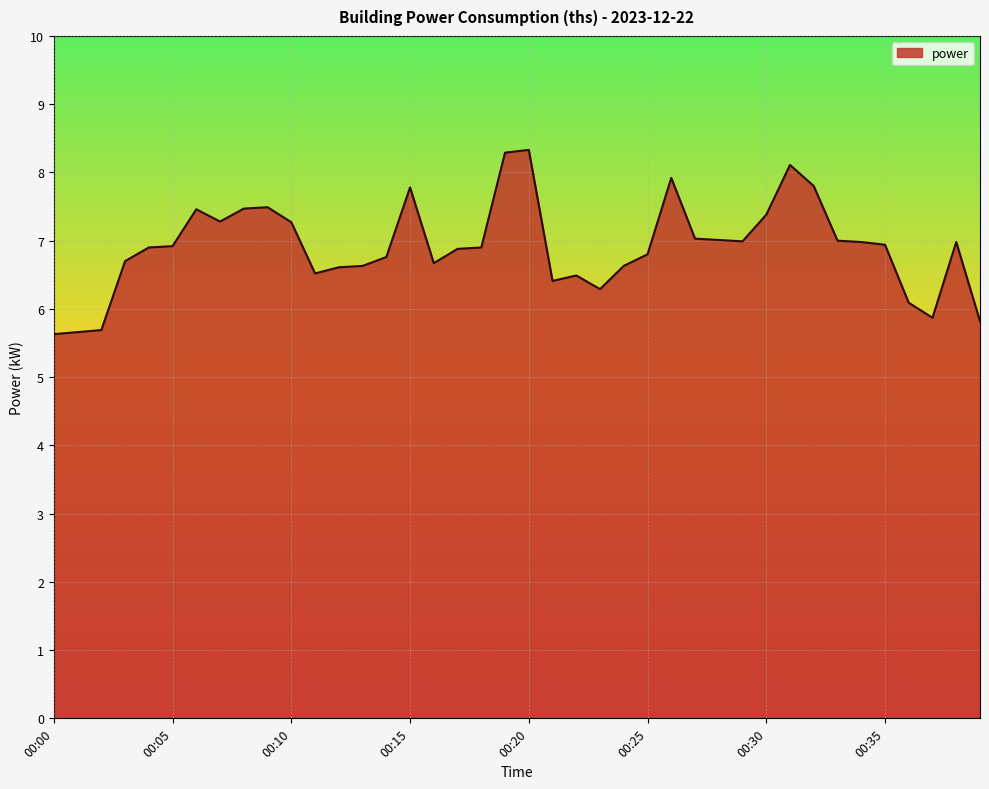

How many lines are shown in the chart?

1